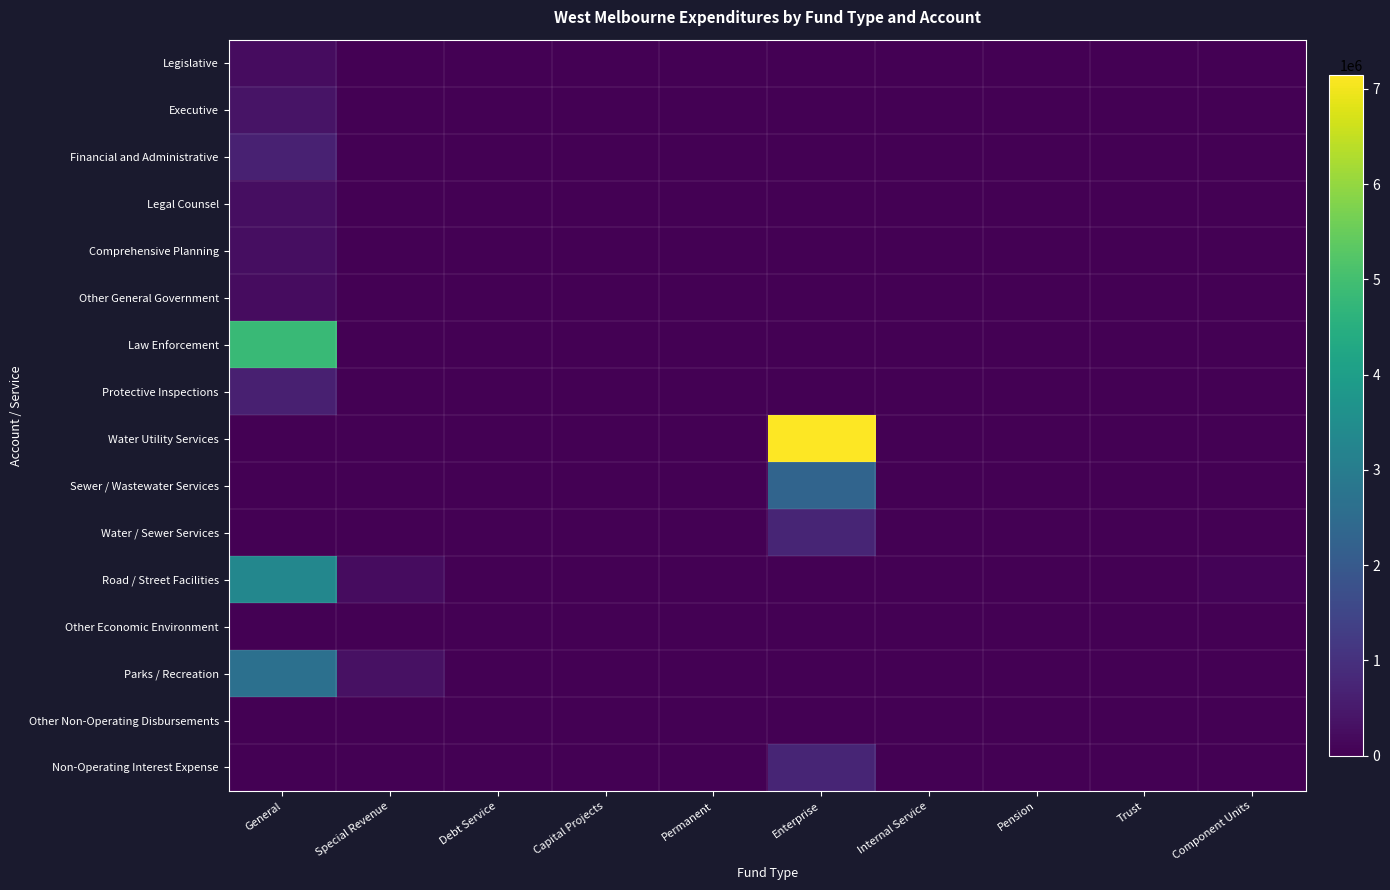

List the series in order of their peak value, lowest first.

Other Non-Operating Disbursements, Other Economic Environment, Legislative, Other General Government, Legal Counsel, Comprehensive Planning, Executive, Protective Inspections, Financial and Administrative, Non-Operating Interest Expense, Water / Sewer Services, Sewer / Wastewater Services, Parks / Recreation, Road / Street Facilities, Law Enforcement, Water Utility Services